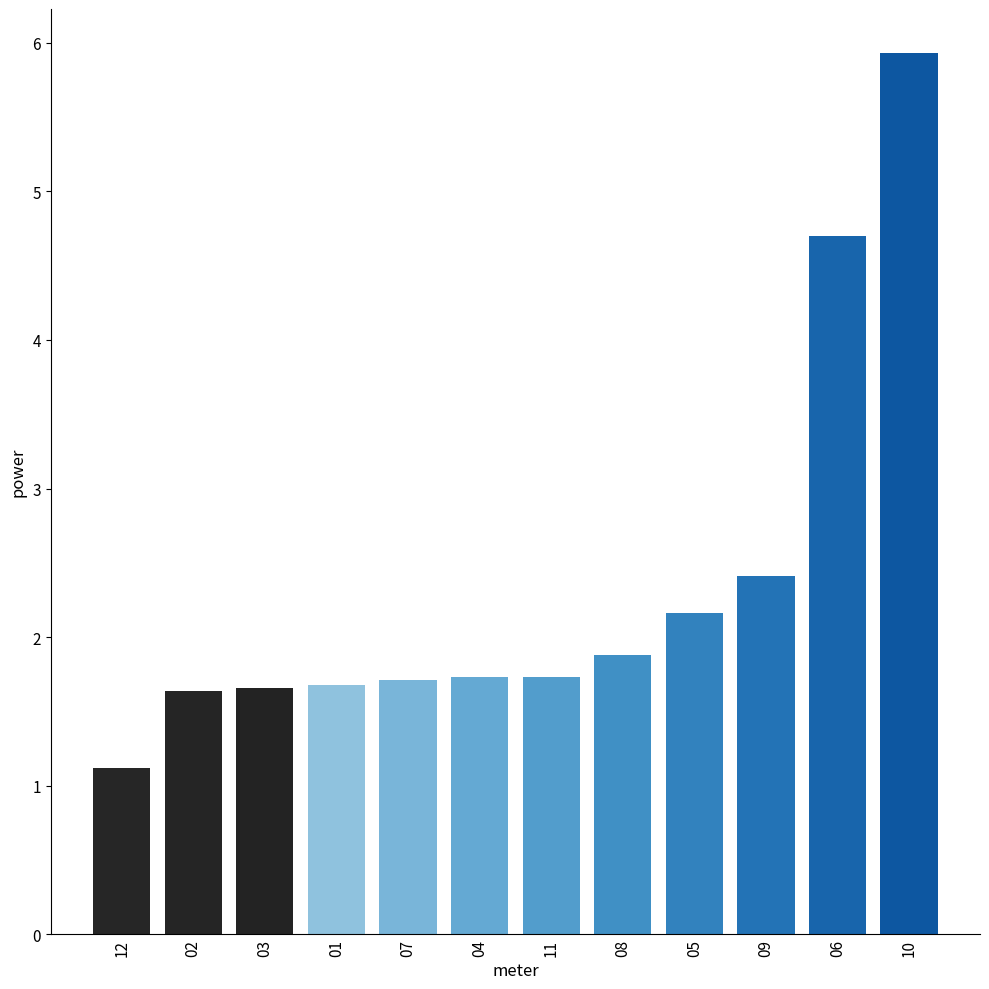

How many distinct data groups are displayed?

1